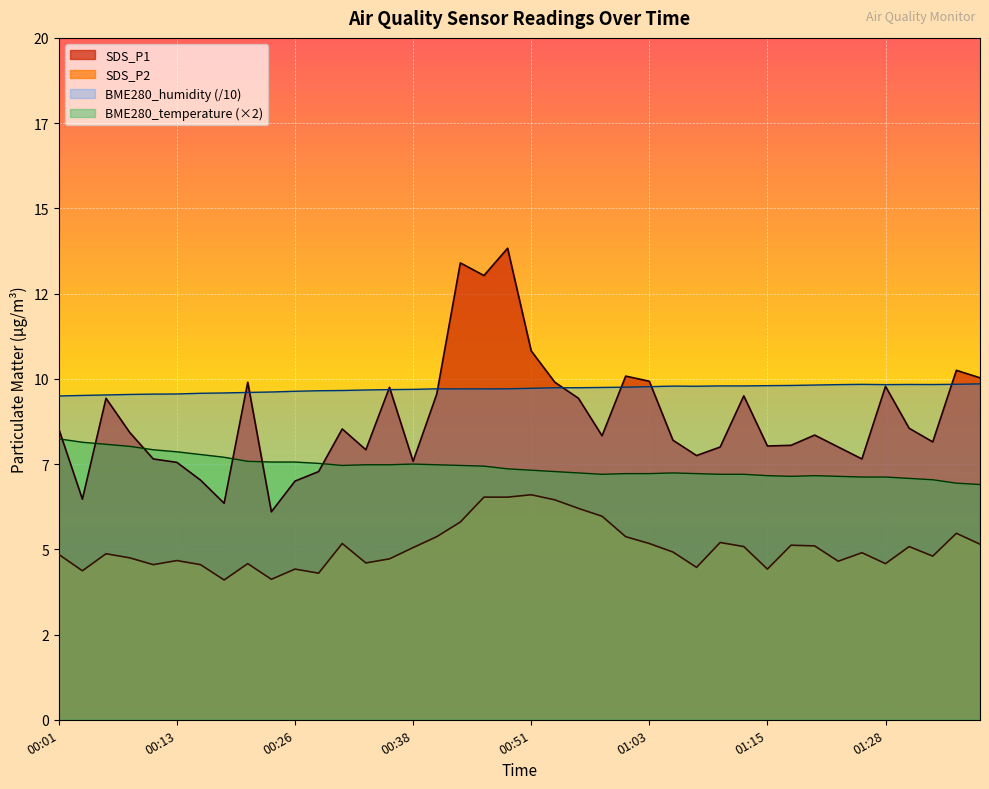

What is the label of the 13th point from the left?

00:31